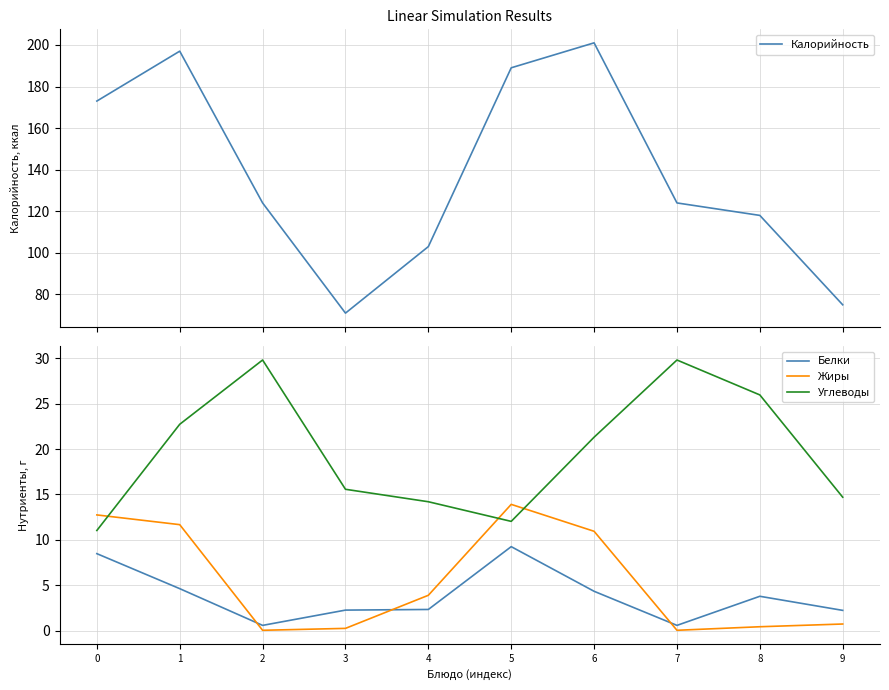

What is the difference between the Углеводы values at 7 and 1?

7.1